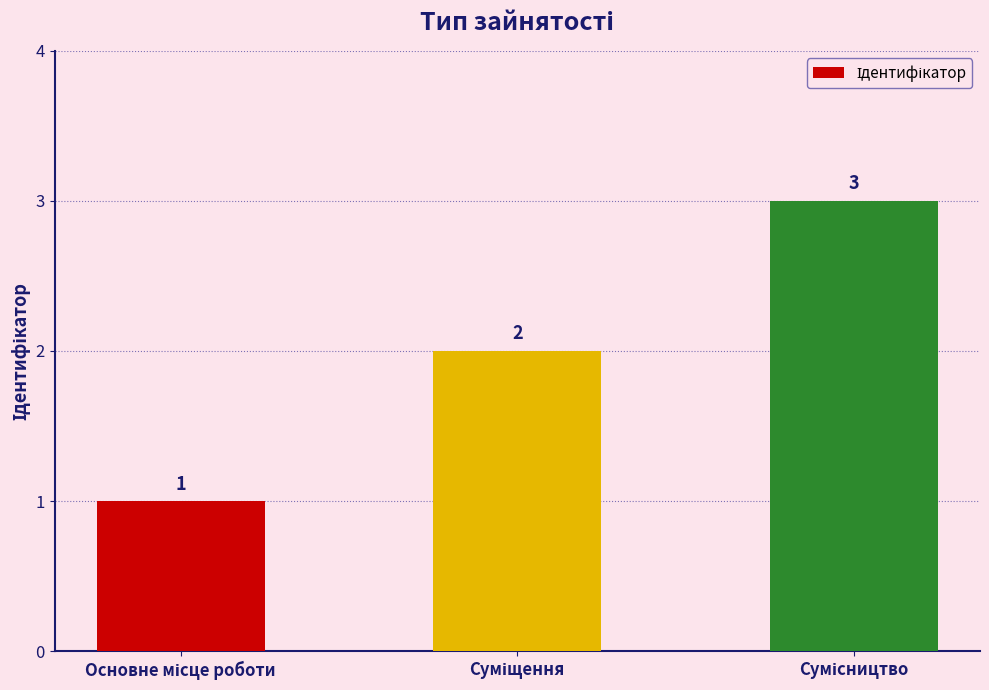

Count the values in the range 1 to 3.

3